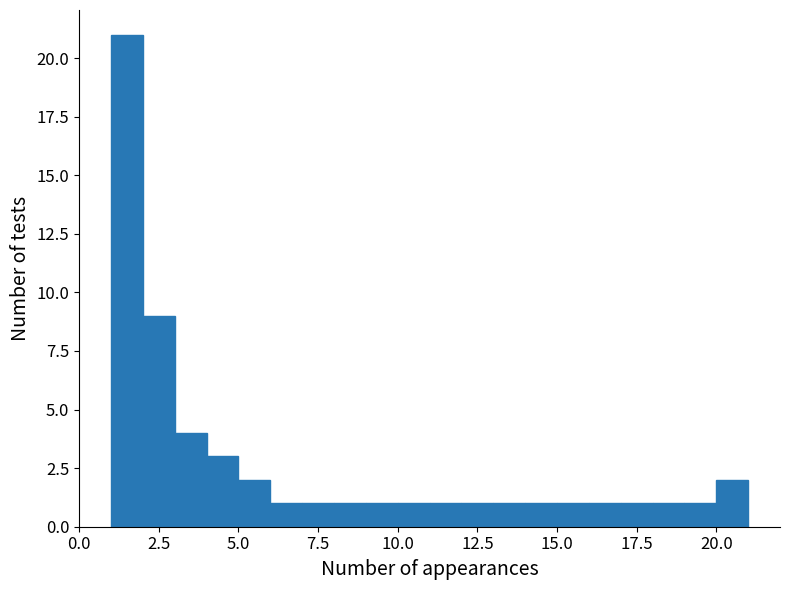

Read against the x-axis, roughly where is the centre of the tallest bar?

1.5